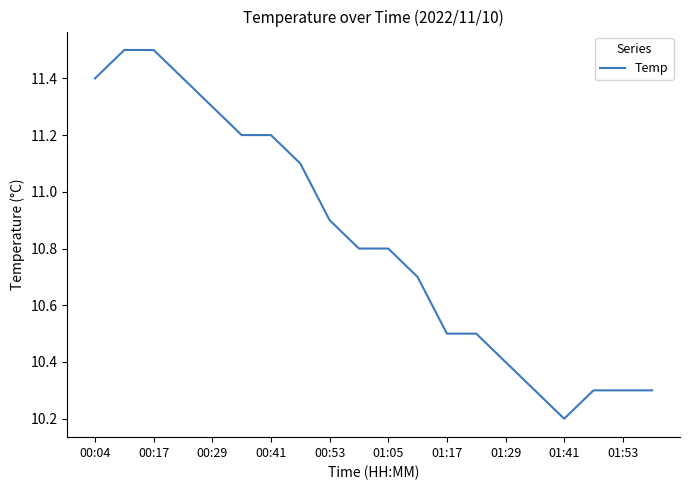

What is the maximum value shown in the chart?

11.5